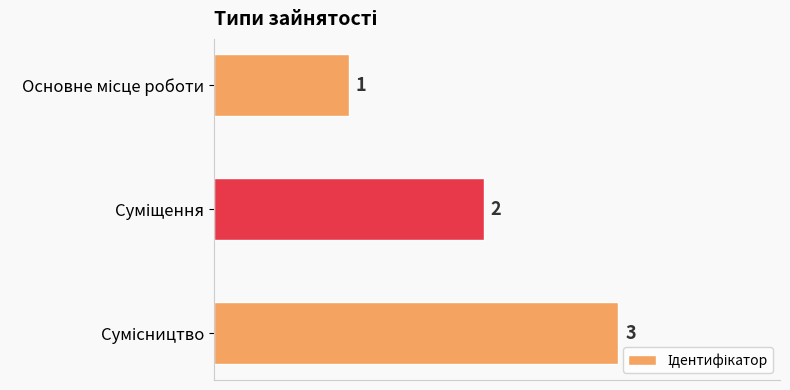

What is the value of the 3rd bar from the top?

3